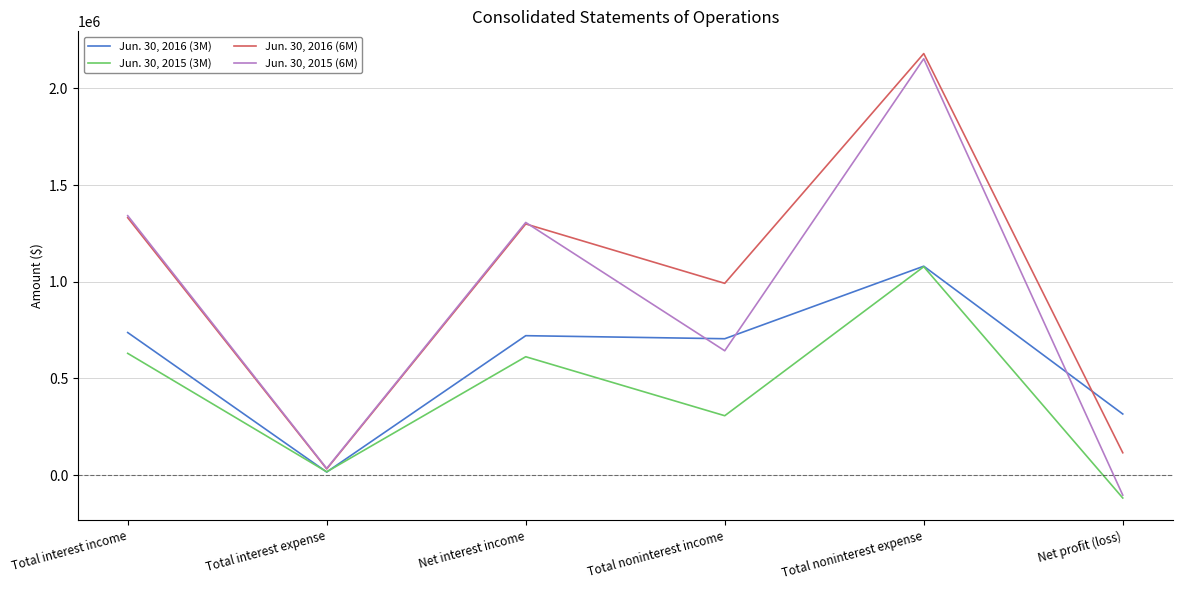

What is the minimum value shown in the chart?

-117949